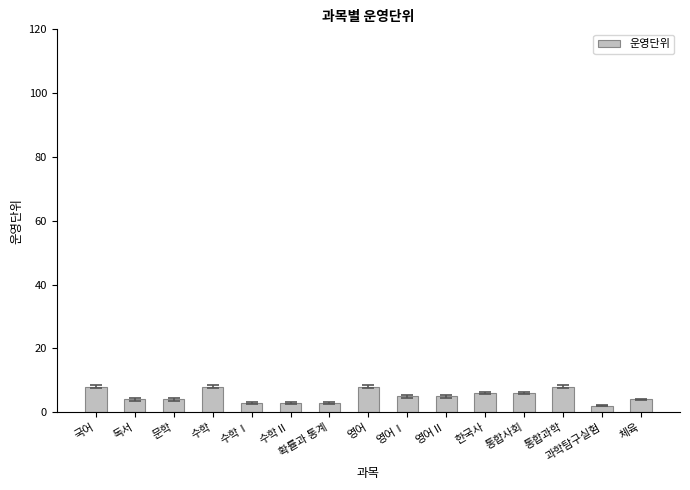

Reading right to left, list all the values displayed in this chart.

4	2	8	6	6	5	5	8	3	3	3	8	4	4	8